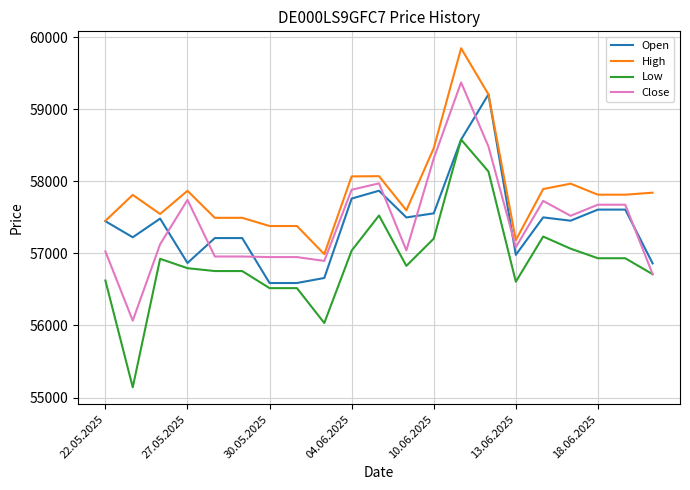

True or false: Open and Close intersect in this chart.

True